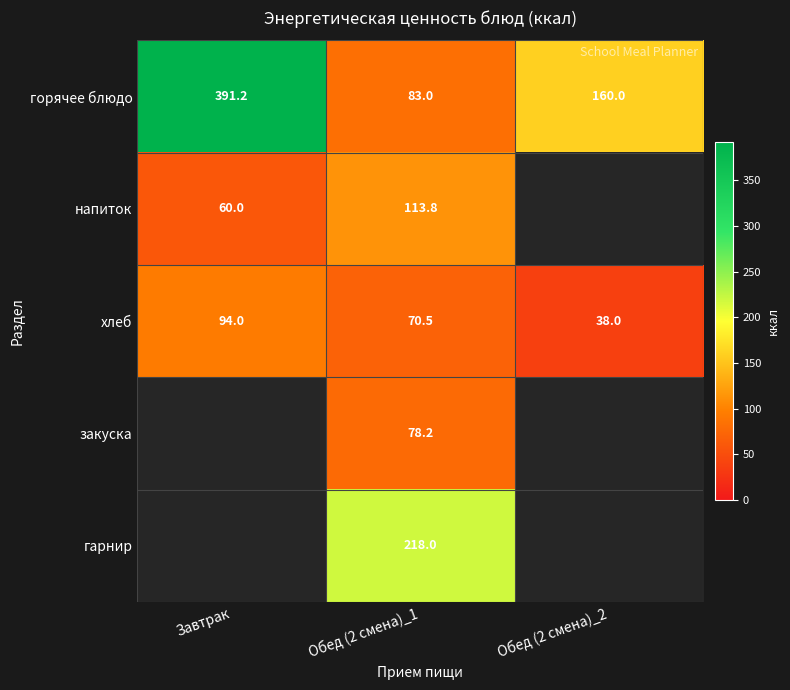

At which label is хлеб closest to 66?

Обед (2 смена)_1